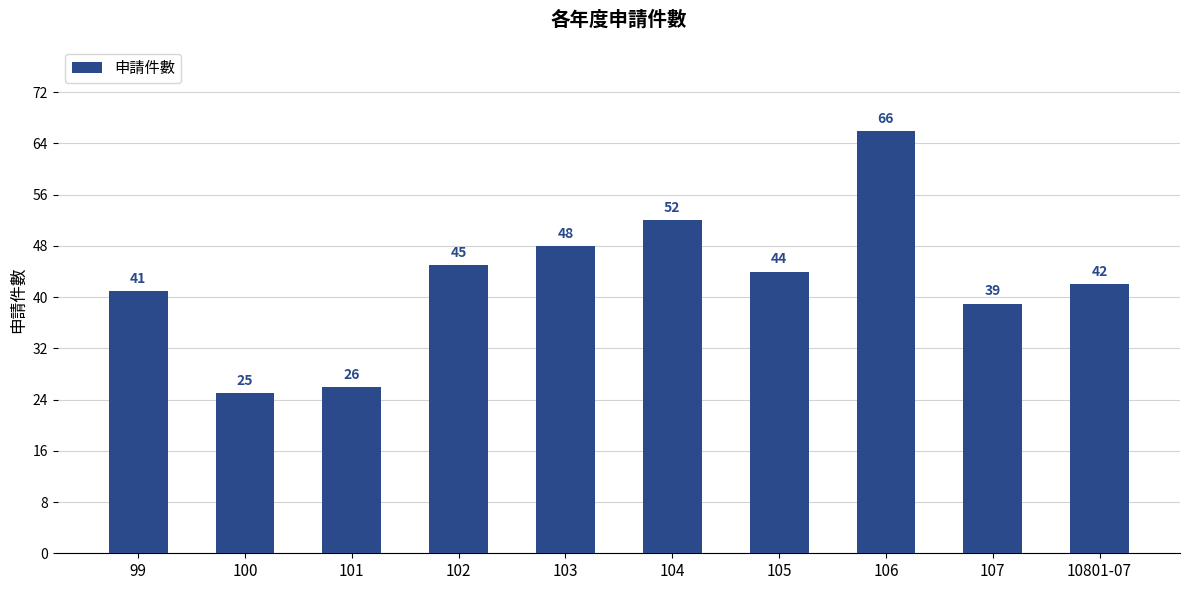

Which has a higher value, 107 or 10801-07?

10801-07